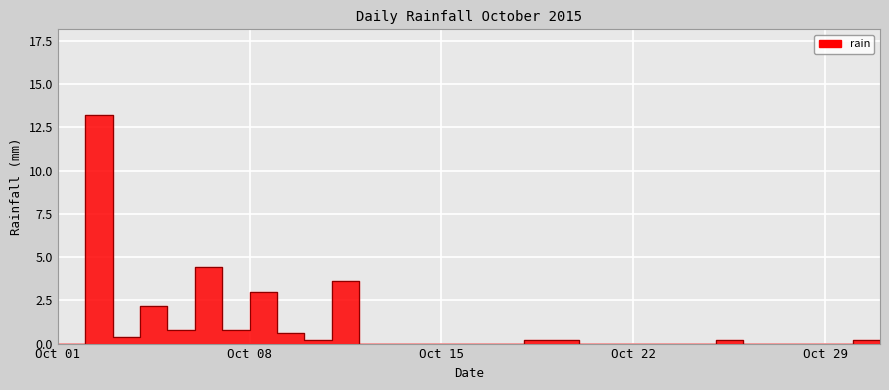

How many lines are shown in the chart?

1